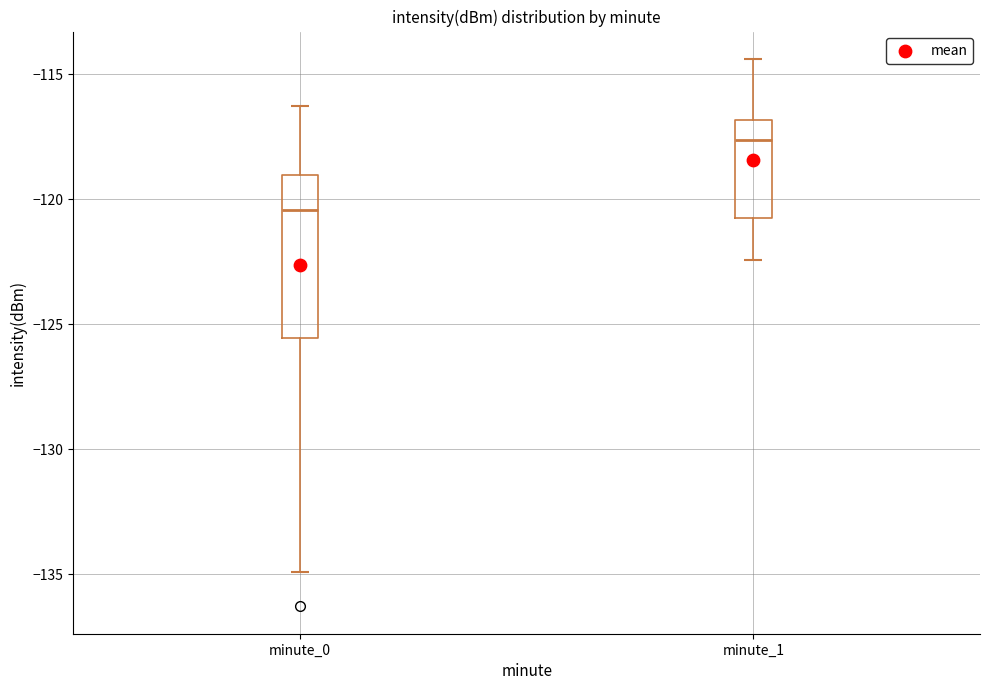

Reading left to right, read every box against the y-axis: the position of its median line, the range the box covers, and the ends of its whiskers. The values are not printed on the chart, so give them approximately, as read against the axis.

minute_0: median -120.5, box -125.5 to -119.0, whiskers -135.0 to -116.5
minute_1: median -117.5, box -120.5 to -117.0, whiskers -122.5 to -114.5